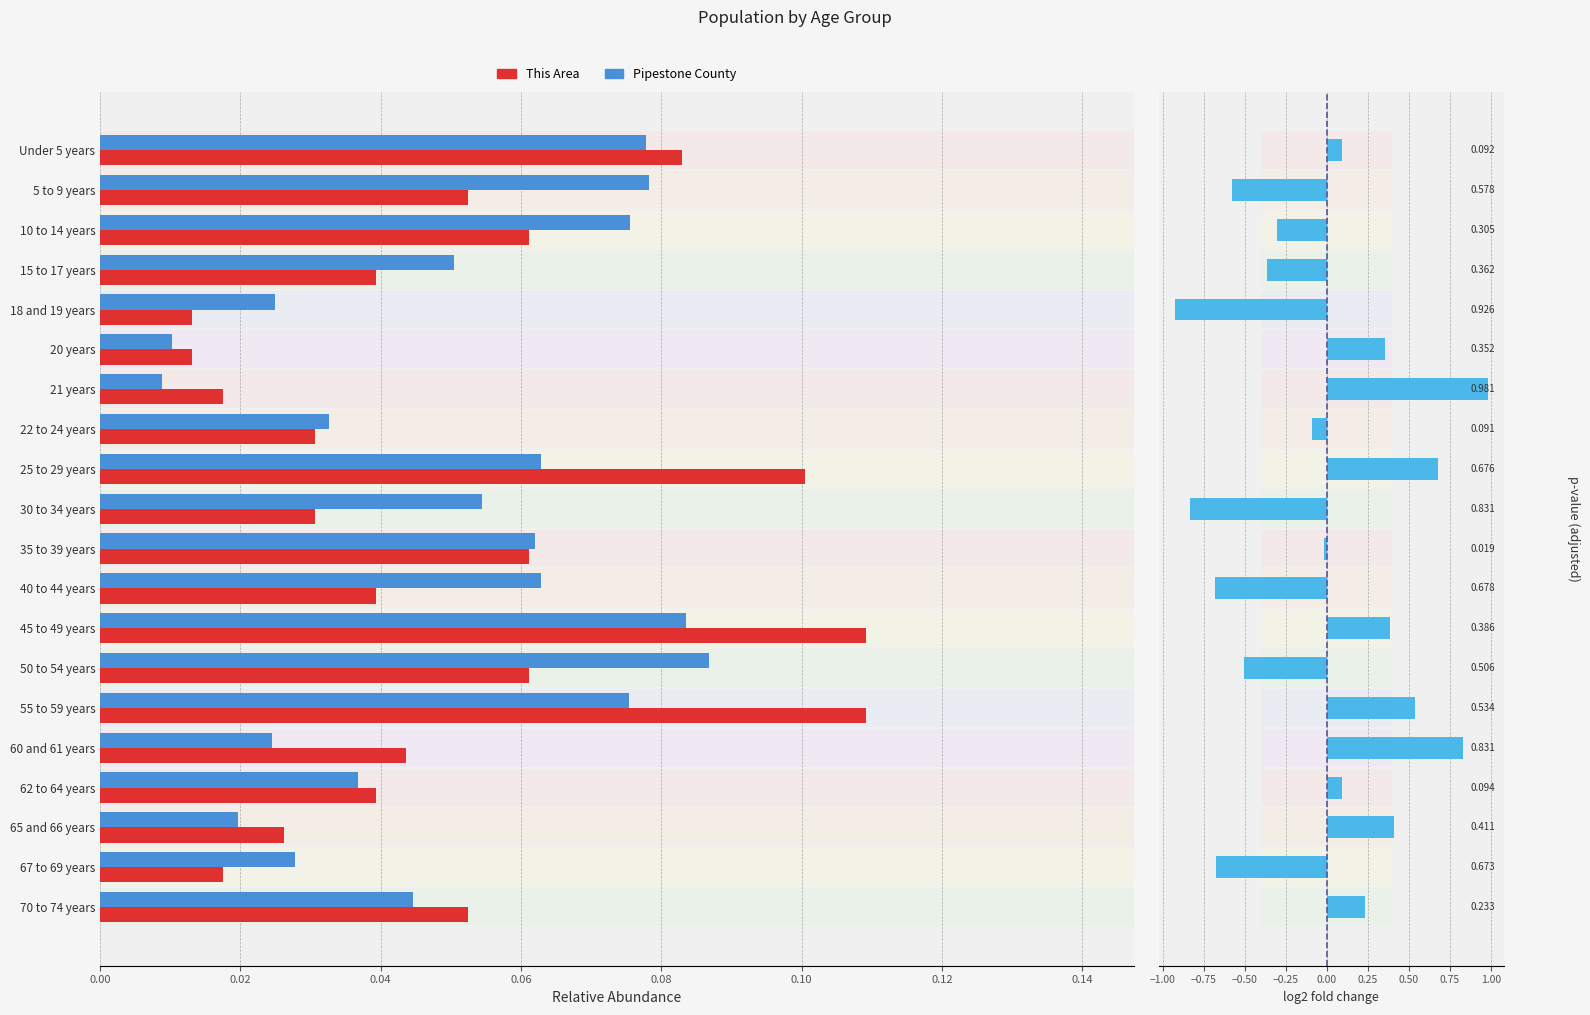

List the series in order of their peak value, lowest first.

Pipestone County, This Area